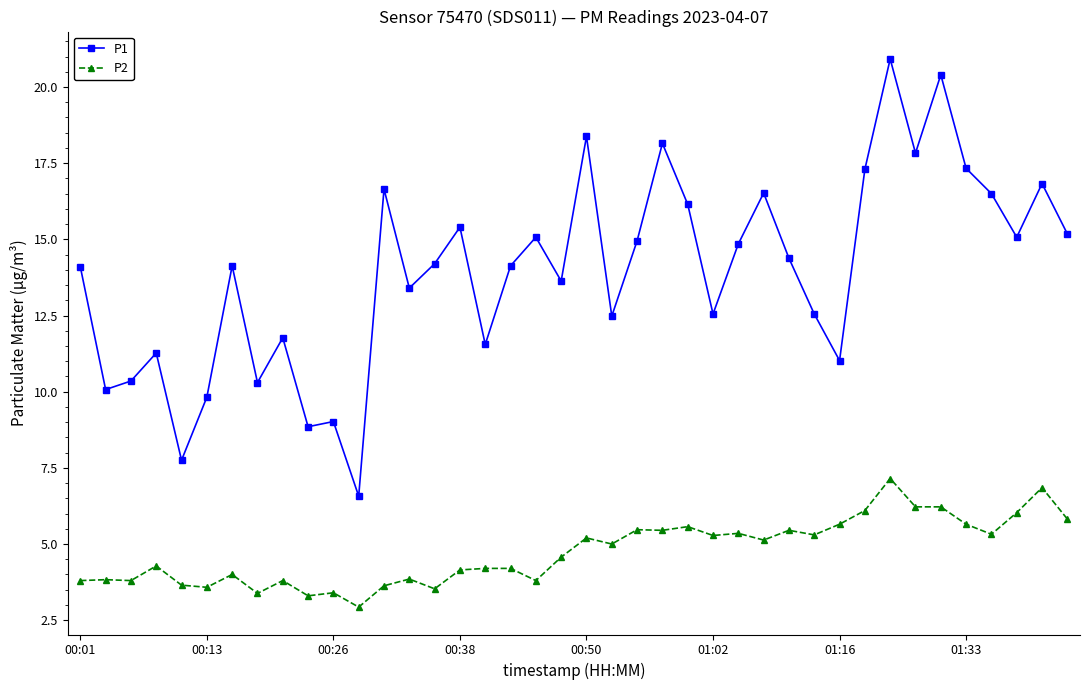

True or false: P1 and P2 intersect in this chart.

False